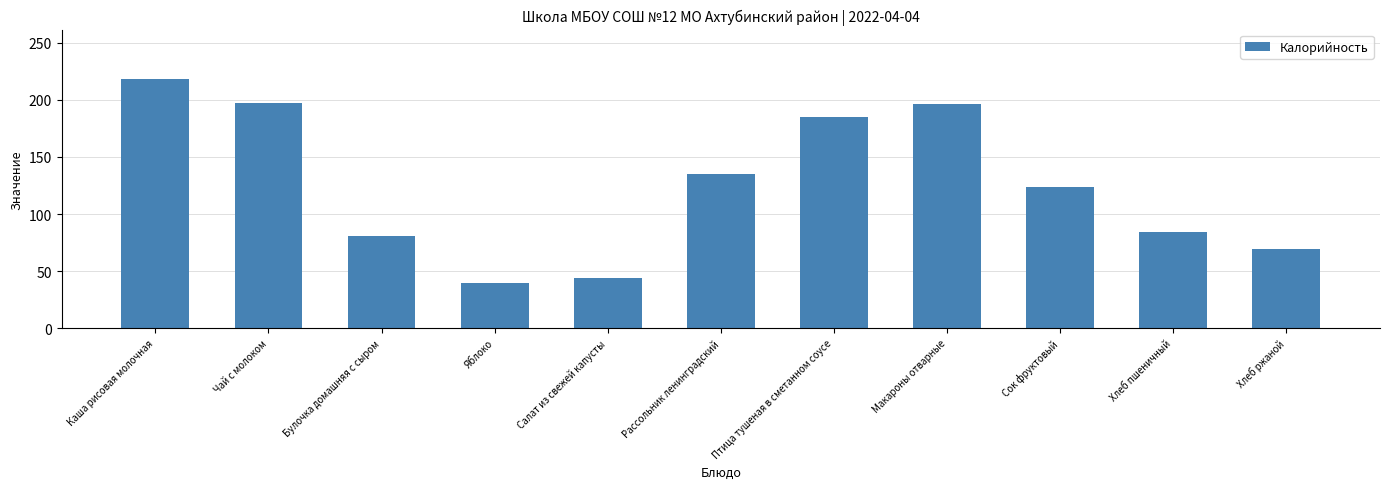

How many bars are there in total?

11